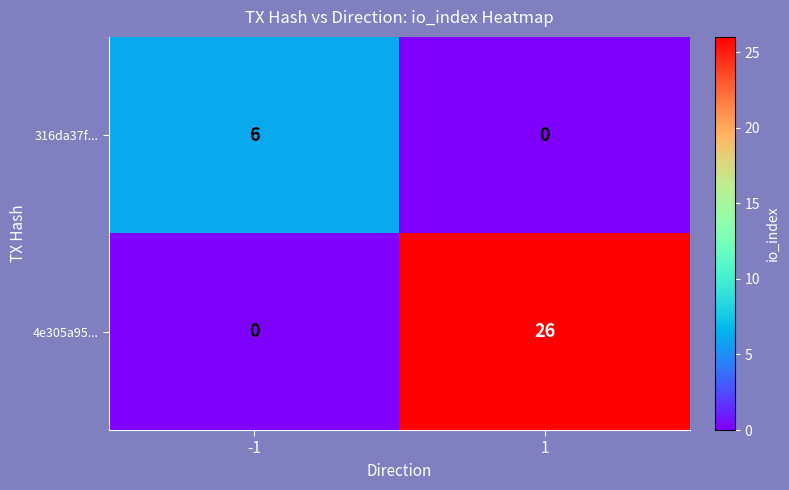

The 316da37f... series shows 4 at 1. True or false?

False